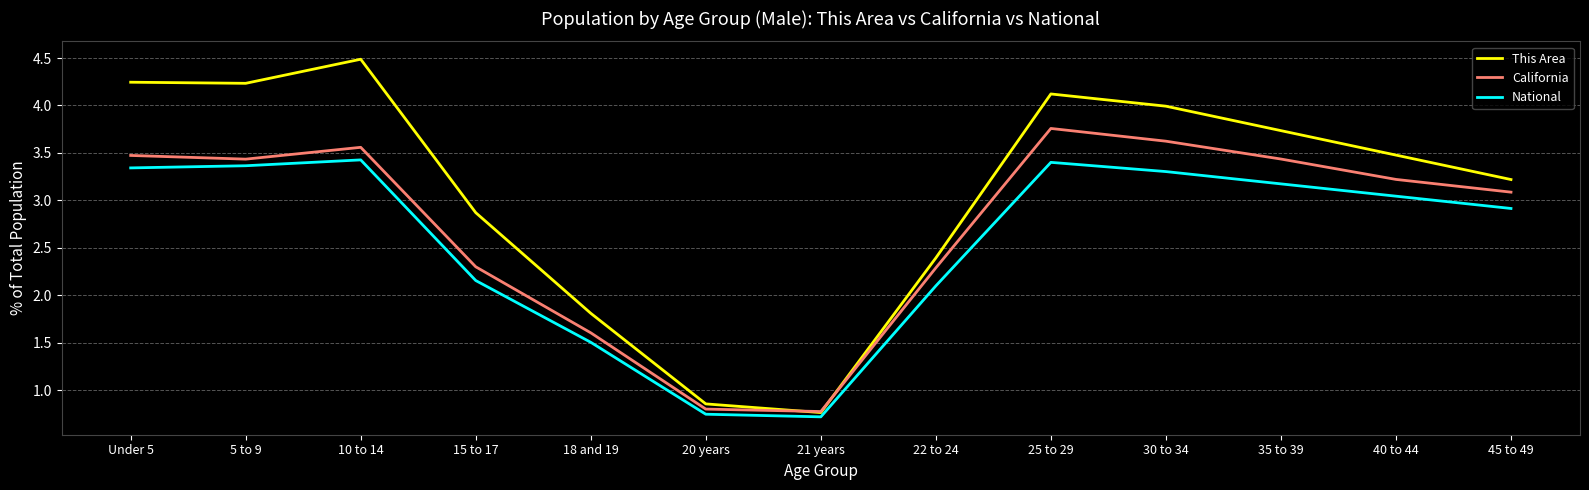

Where does the This Area series first go above 3?

Under 5